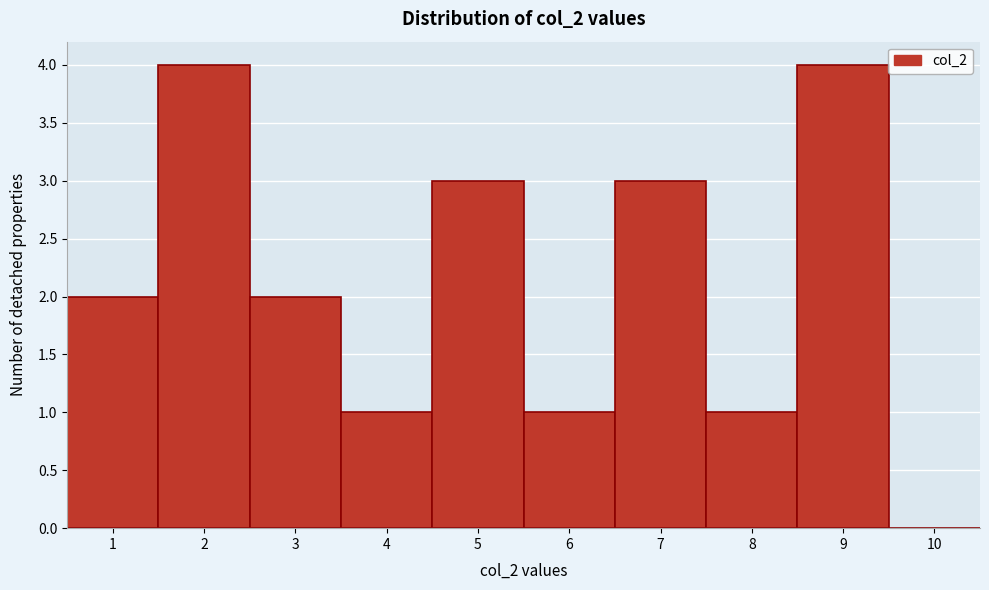

Reading left to right, list every bar in this chart as the range it spans on the x-axis followed by its height. The values are not printed on the chart, so give them approximately, as read against the axis.

0.5 to 1.5: 2
1.5 to 2.5: 4
2.5 to 3.5: 2
3.5 to 4.5: 1
4.5 to 5.5: 3
5.5 to 6.5: 1
6.5 to 7.5: 3
7.5 to 8.5: 1
8.5 to 9.5: 4
9.5 to 10.5: 0